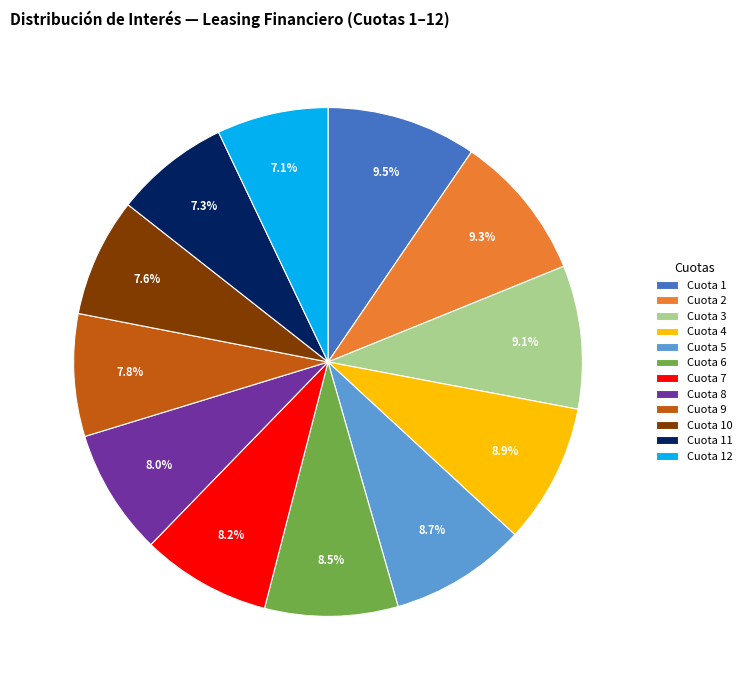

Is there any slice that represents more than half of the pie?

No